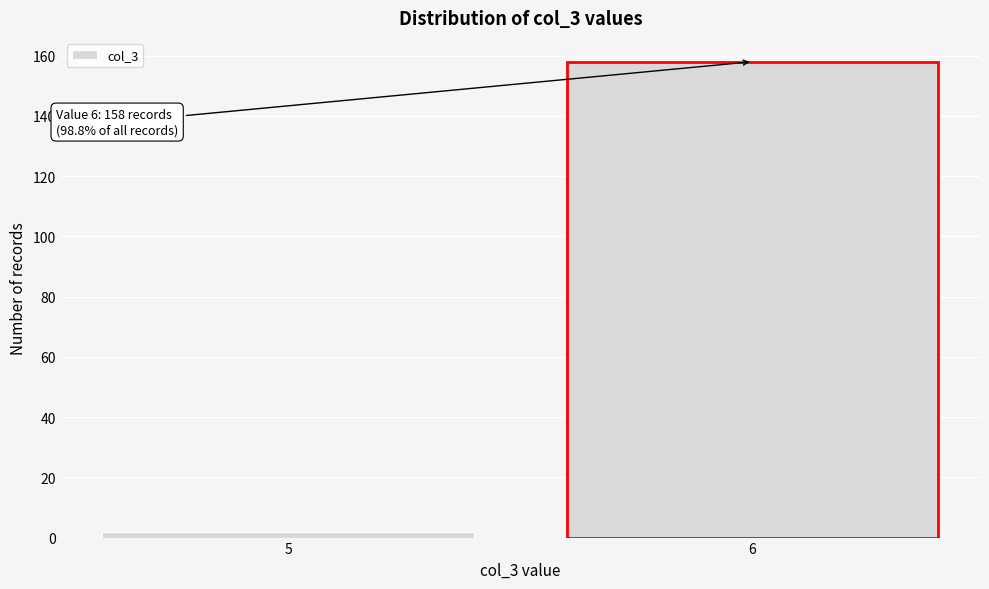

Reading left to right, what are all the values shown in this chart?

5=2	6=158